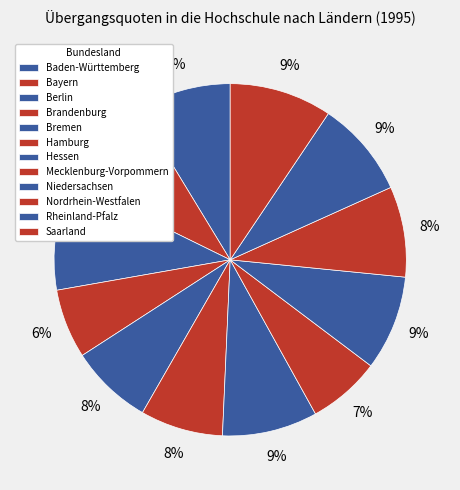

Is it true that Berlin is 10% of the pie?

True